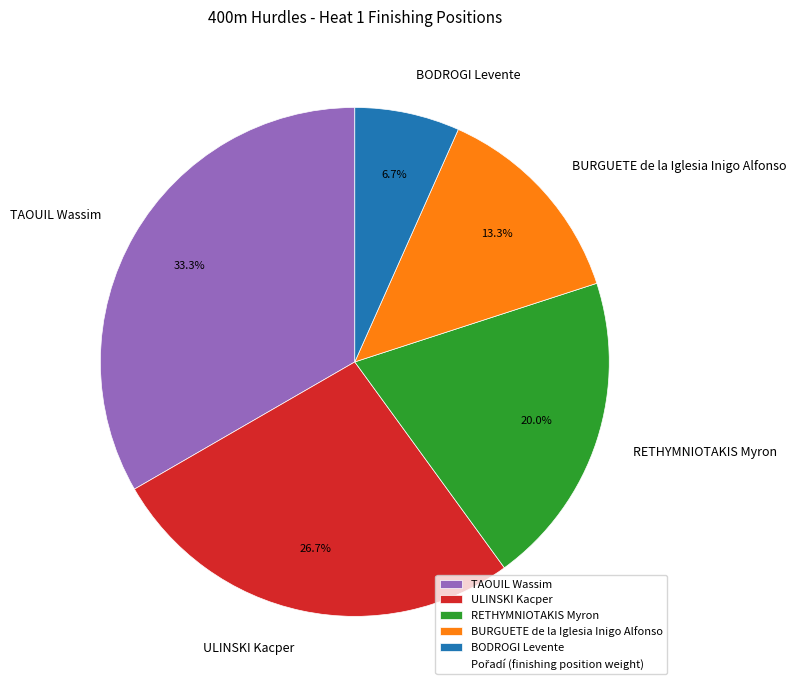

Which has a higher value, ULINSKI Kacper or BODROGI Levente?

ULINSKI Kacper